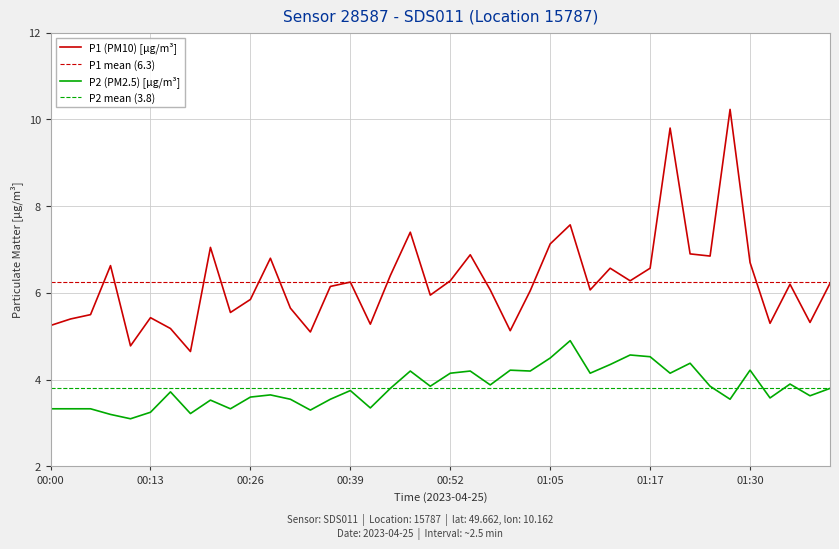

How many categories are shown in the chart?

40